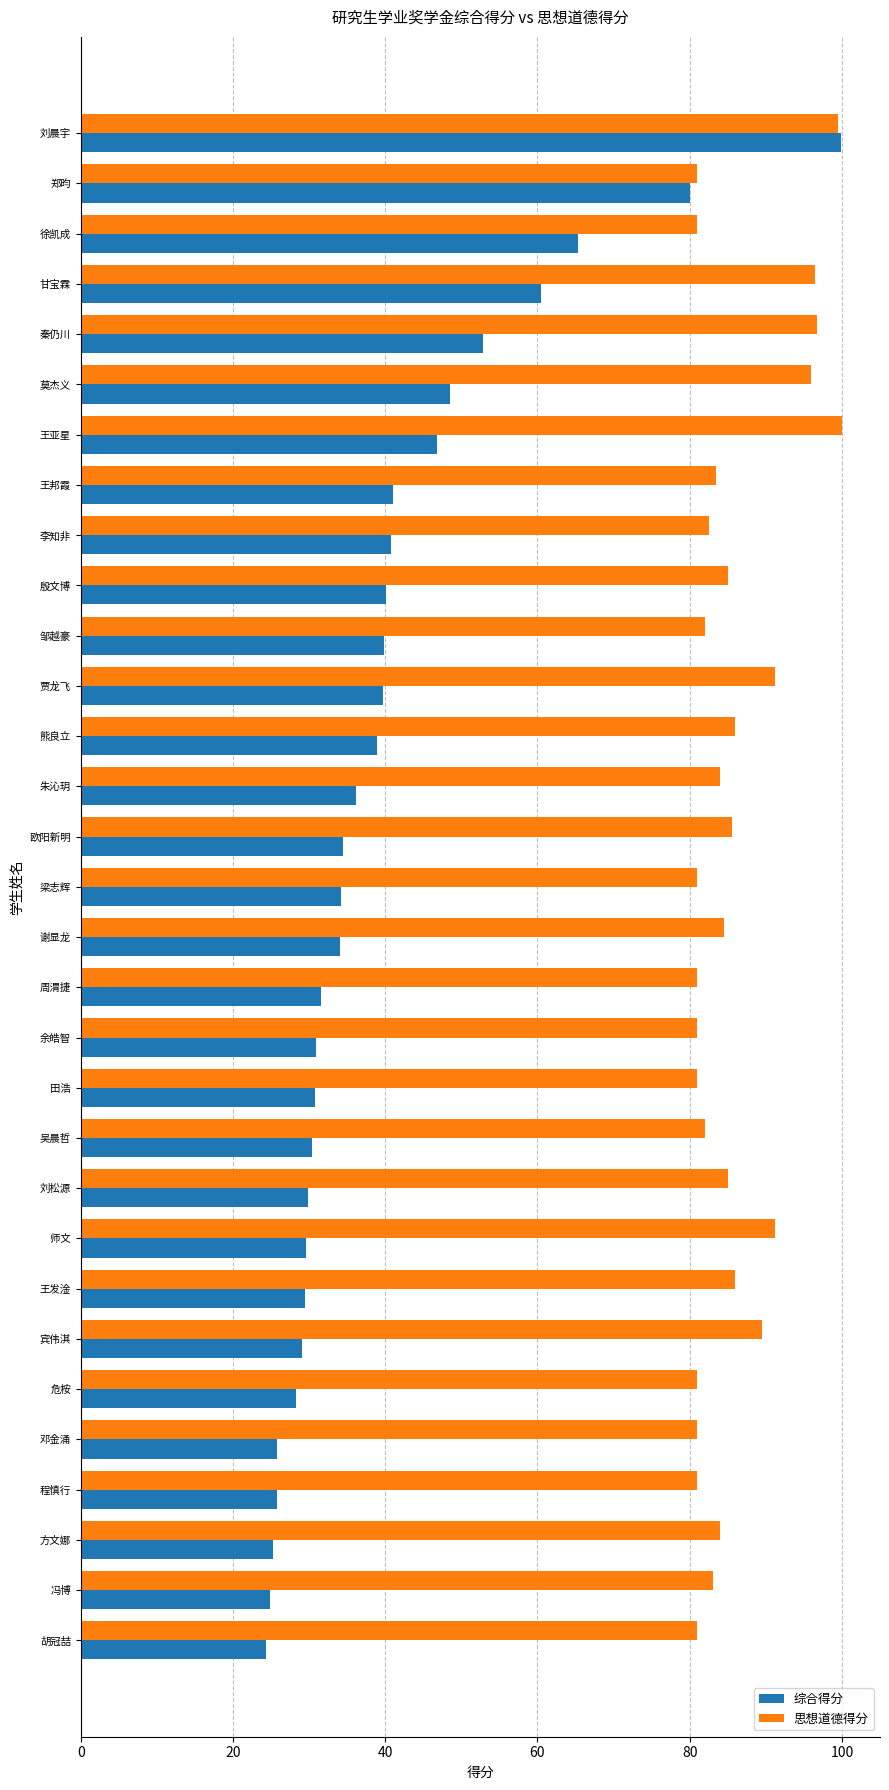

Which series has the largest range (max minus min)?

综合得分